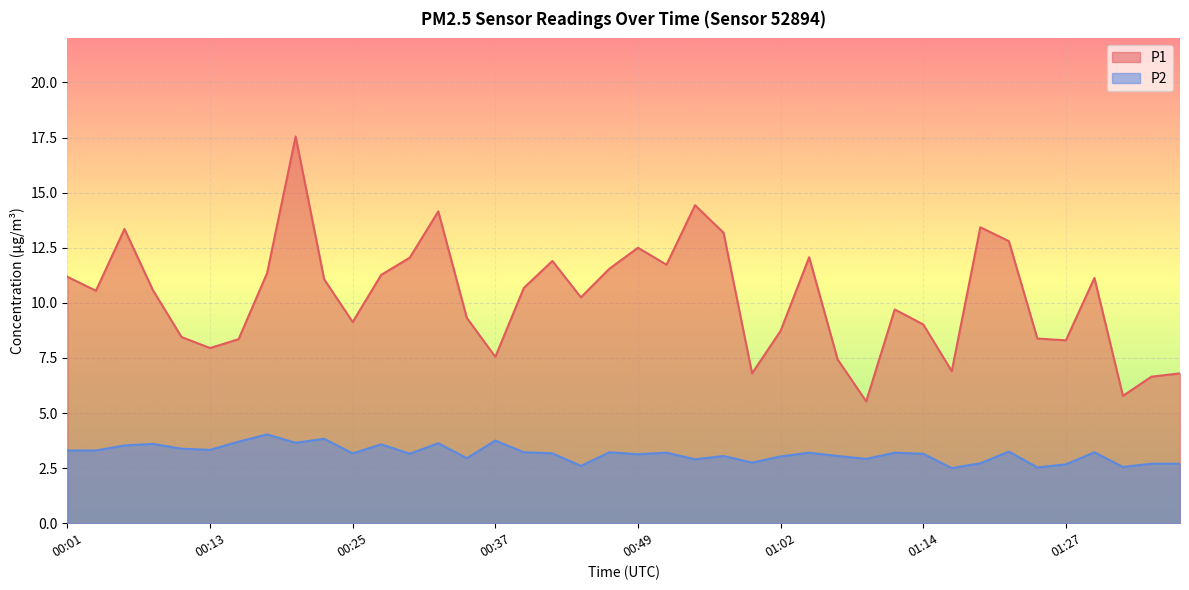

What are all the series names shown in the legend?

P1, P2